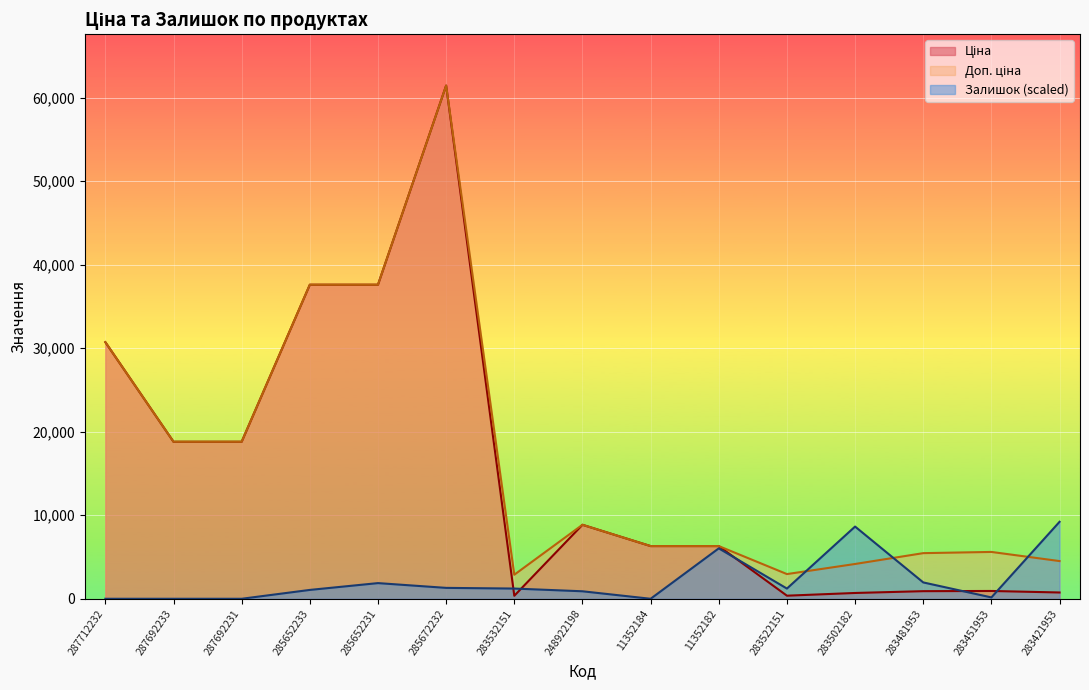

List the labels in order of Ціна value, largest first.

285672232, 285652233, 285652231, 287712232, 287692233, 287692231, 248922198, 11352184, 11352182, 283451953, 283481953, 283421953, 283502182, 283522151, 283532151